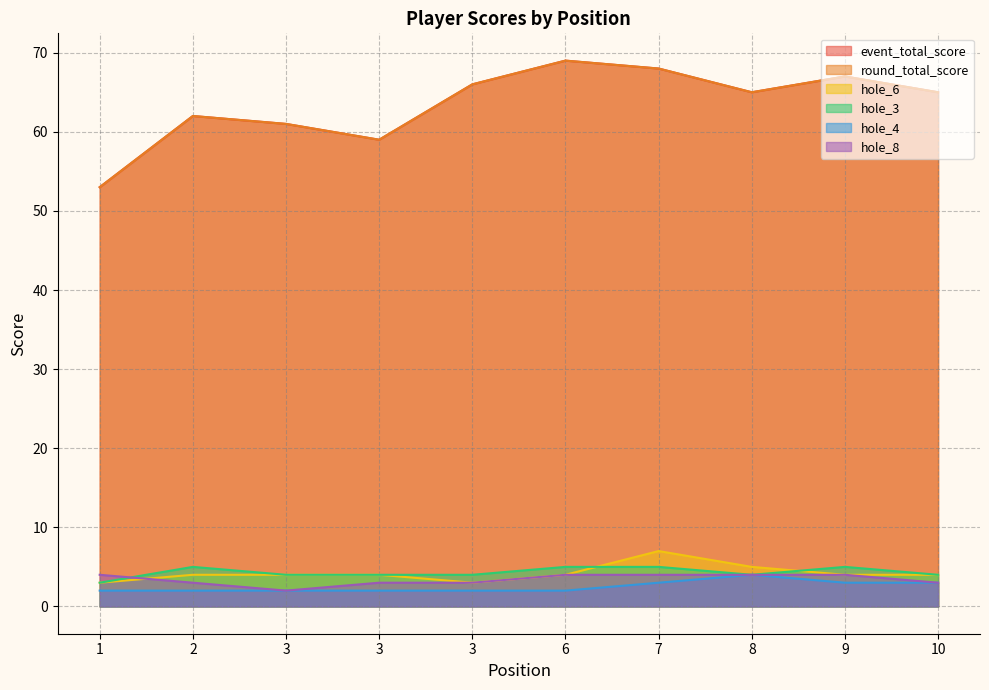

What is the total value across all series at 9?

150